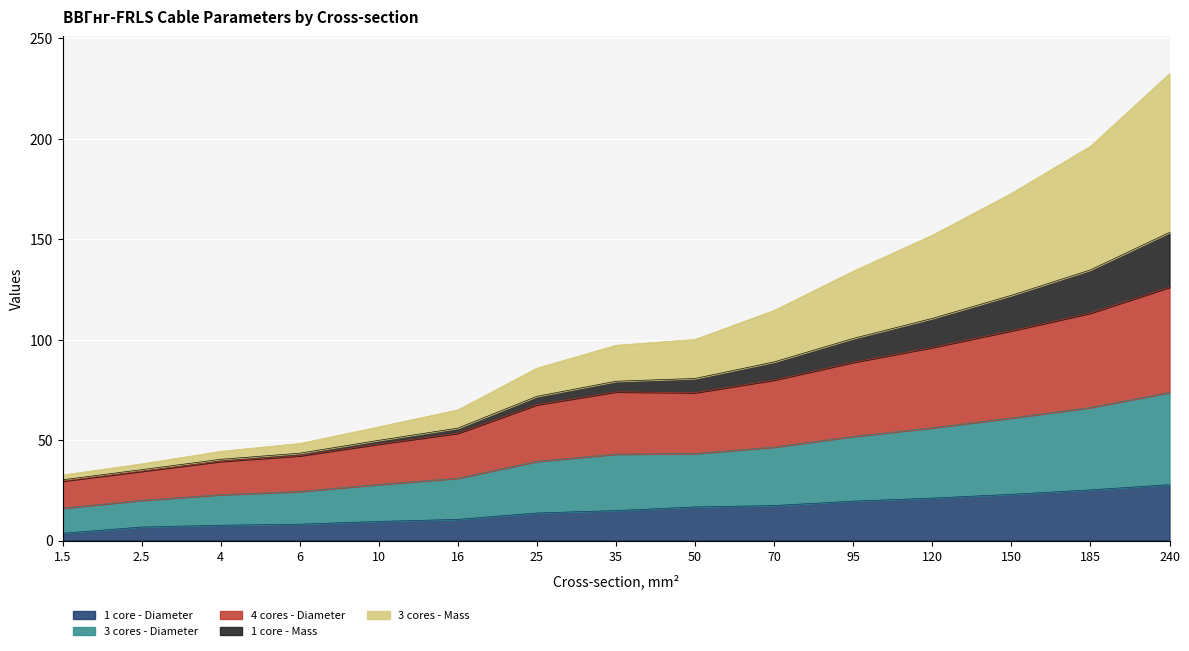

Does the chart display data point markers on the line(s)?

No